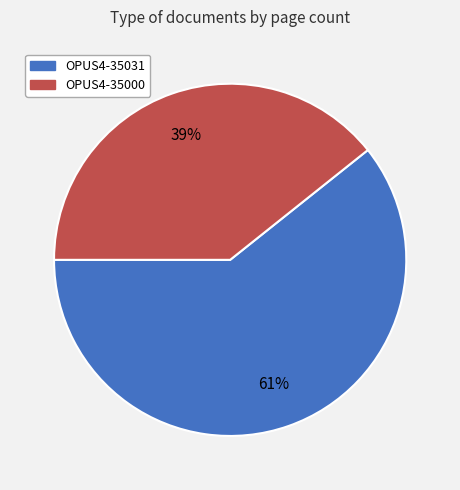

How many slices are in this pie chart?

2